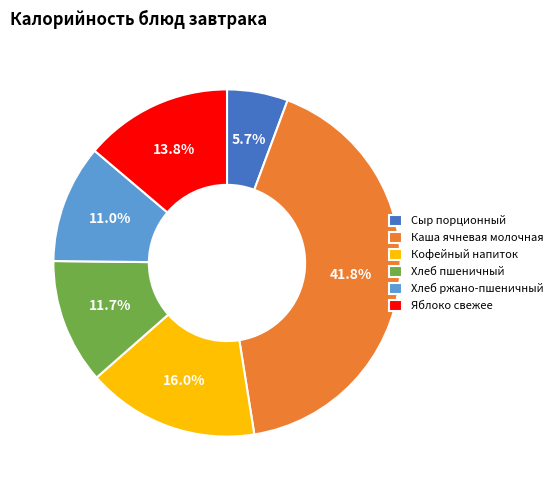

Does Хлеб пшеничный represent more than half of the total?

No